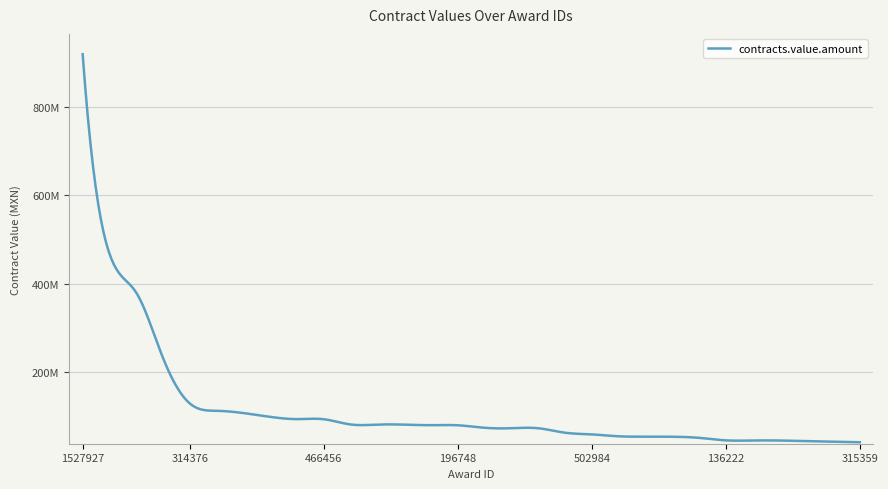

List the labels in order of value, largest first.

1527927, 1508120, 549618, 521178, 314376, 314281, 738271, 892482, 738283, 466456, 519569, 261681, 118897, 319454, 196748, 143935, 157970, 352430, 161985, 502984, 282364, 459649, 1536385, 496315, 136222, 462527, 1022863, 297711, 400805, 315359